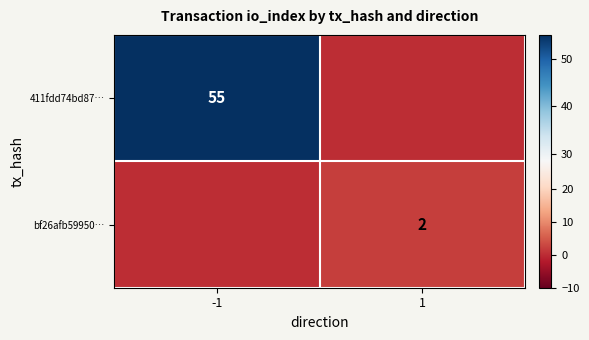

Is it true that 411fdd74bd87… equals 38 at -1?

False